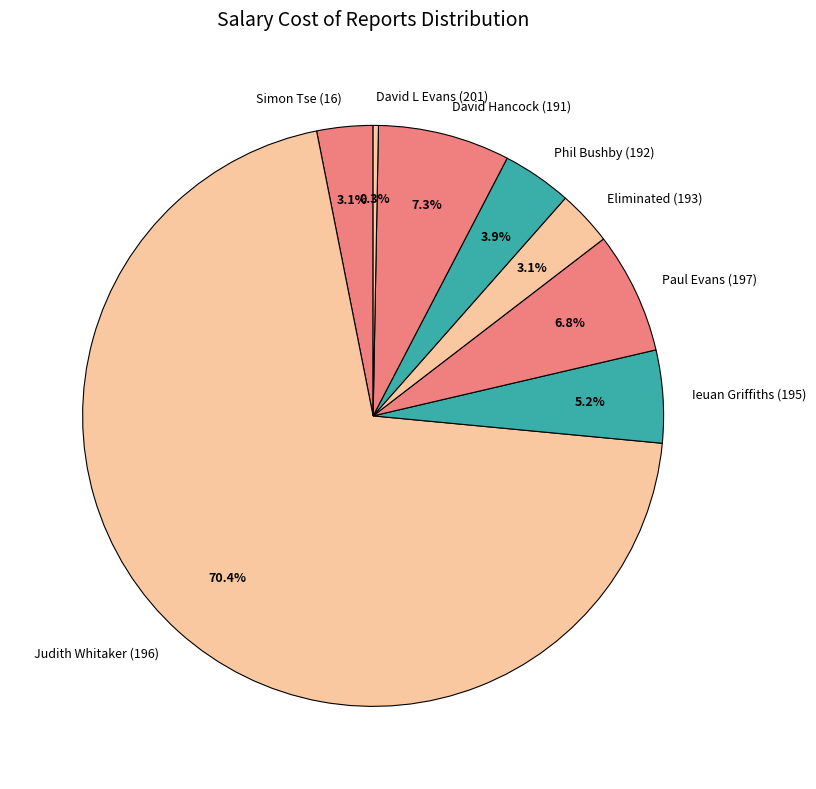

What percentage do David L Evans (201) and Phil Bushby (192) together represent?

4.2%